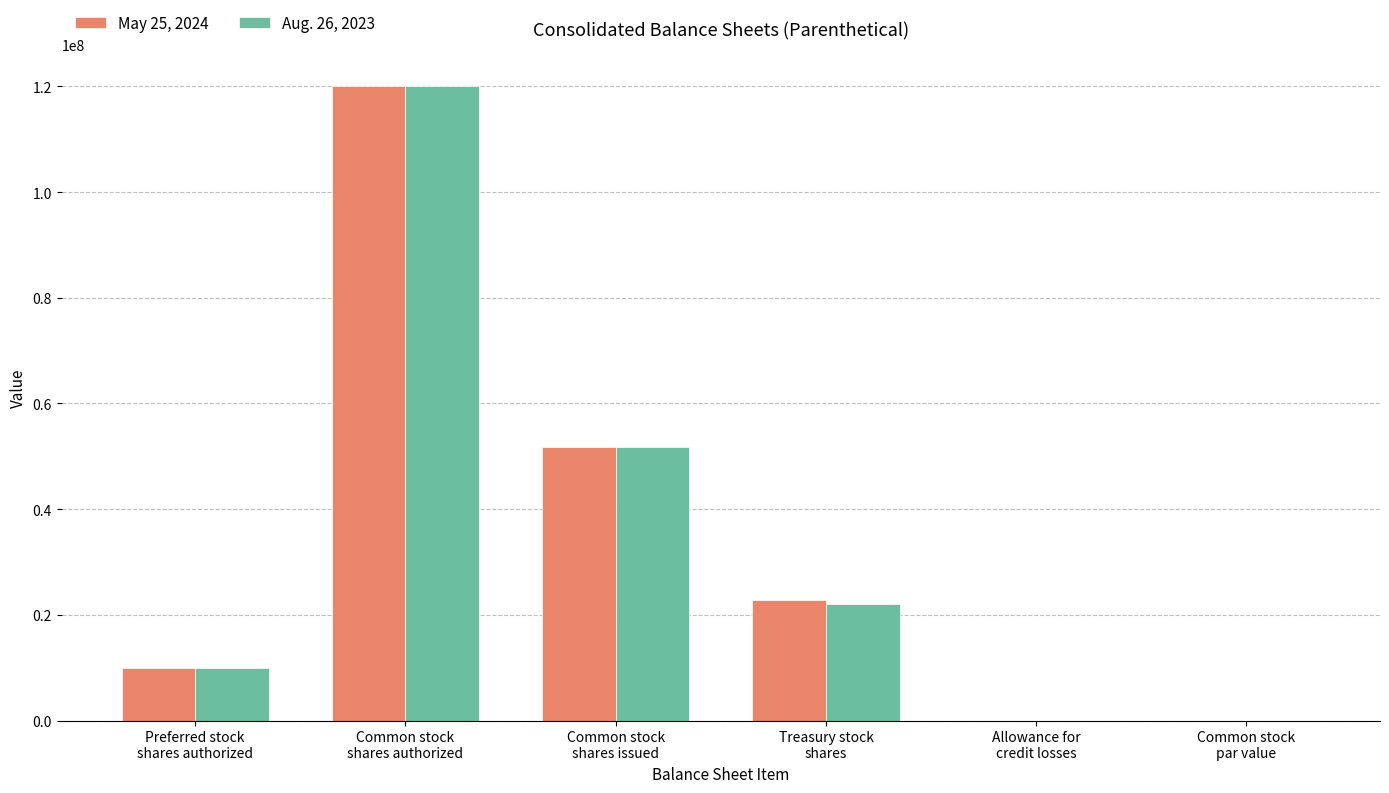

What is the sum of all May 25, 2024 values?

204600000.9